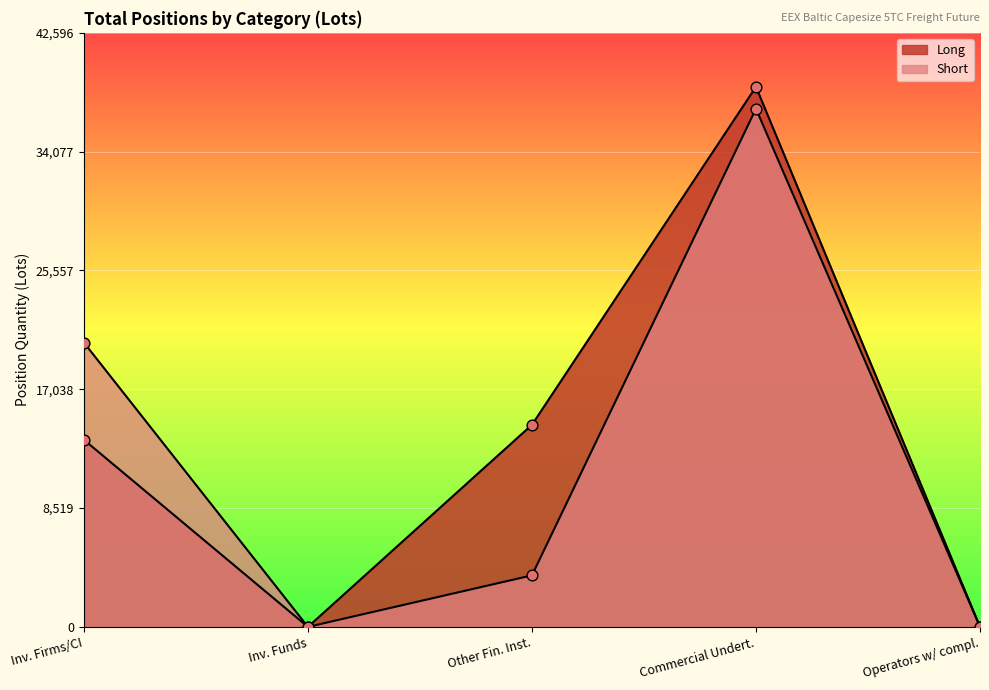

What is the total value across all series at Other Fin. Inst.?

18183.4